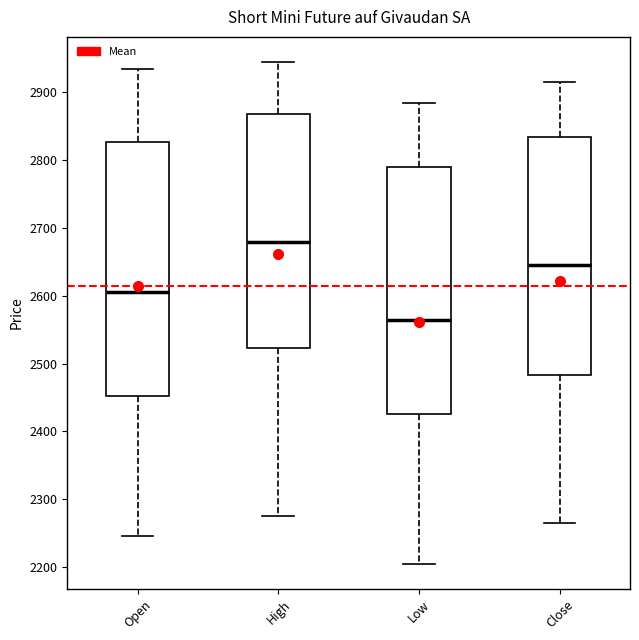

Comparing the boxes themselves (not the whiskers), which one is the tallest?

Open